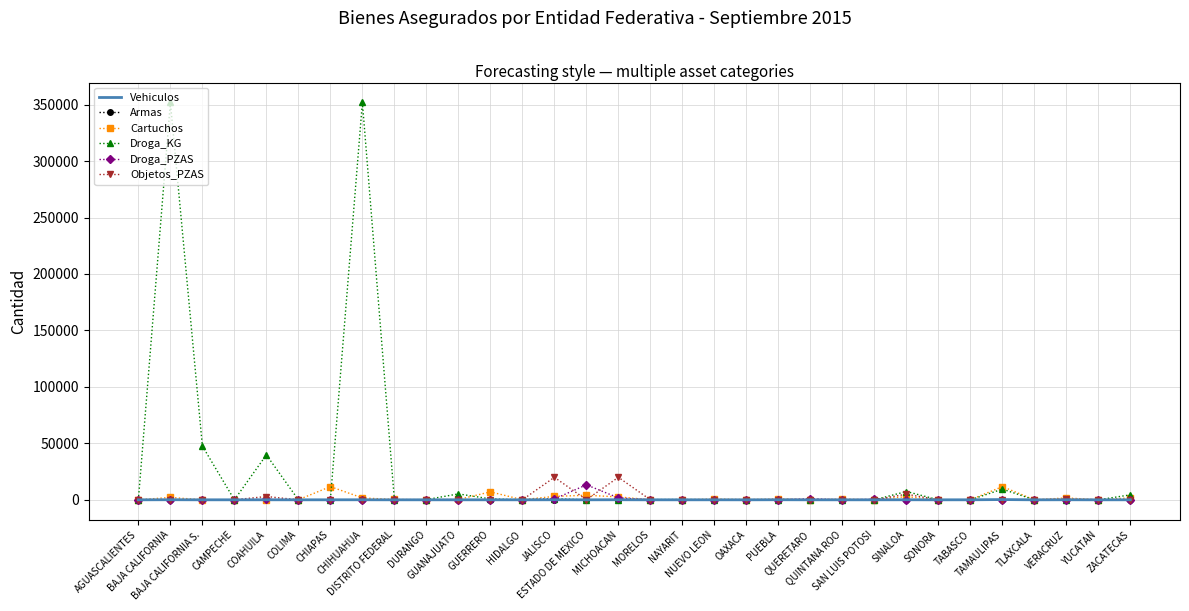

Which series has the widest spread of values?

Droga_KG